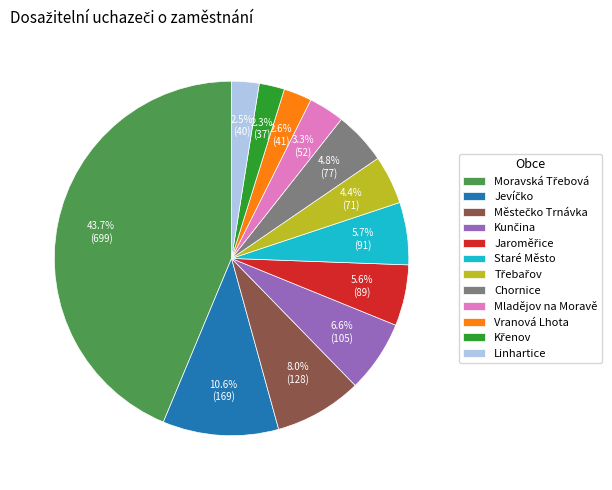

To the nearest percent, what is the average slice percentage?

8%